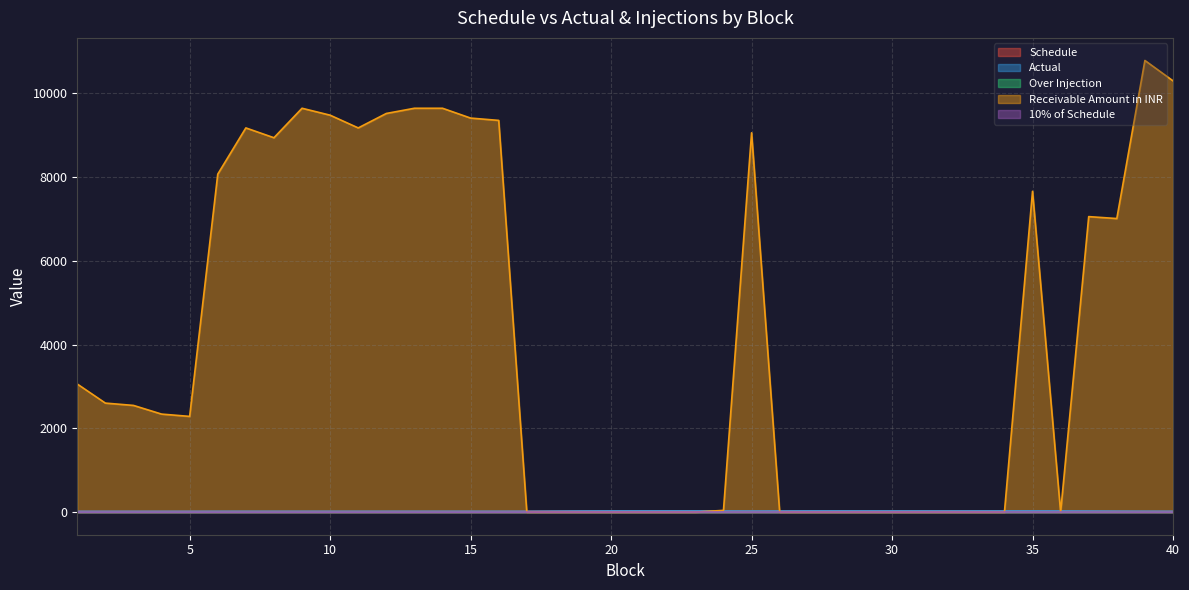

Does the chart display data point markers on the line(s)?

No